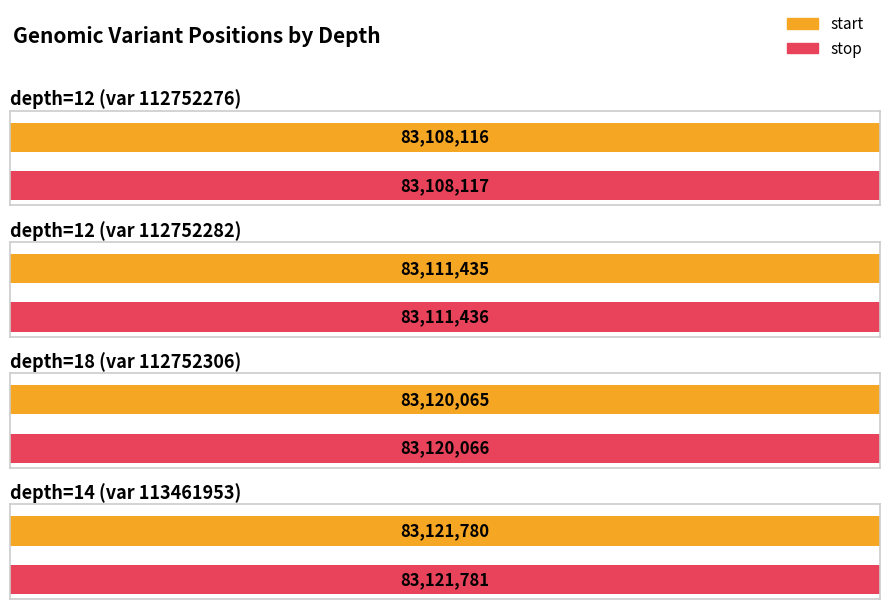

At which label is stop closest to 83114949?

12